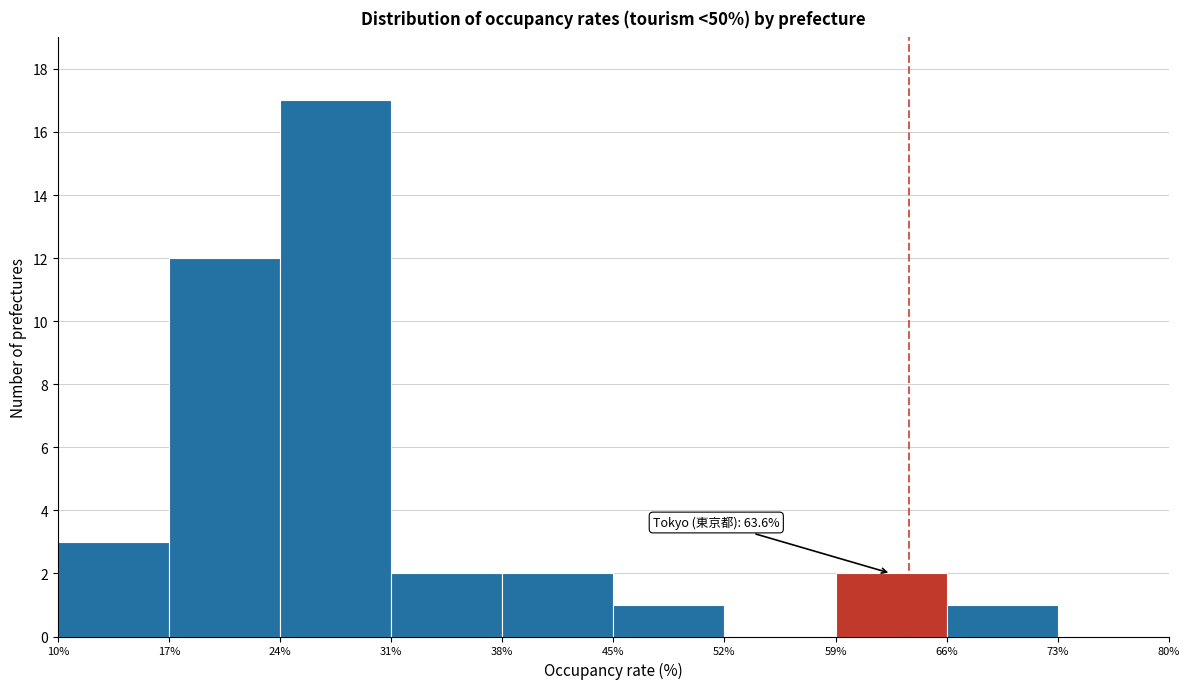

Over which range of the x-axis is the bar tallest?

24% to 31%